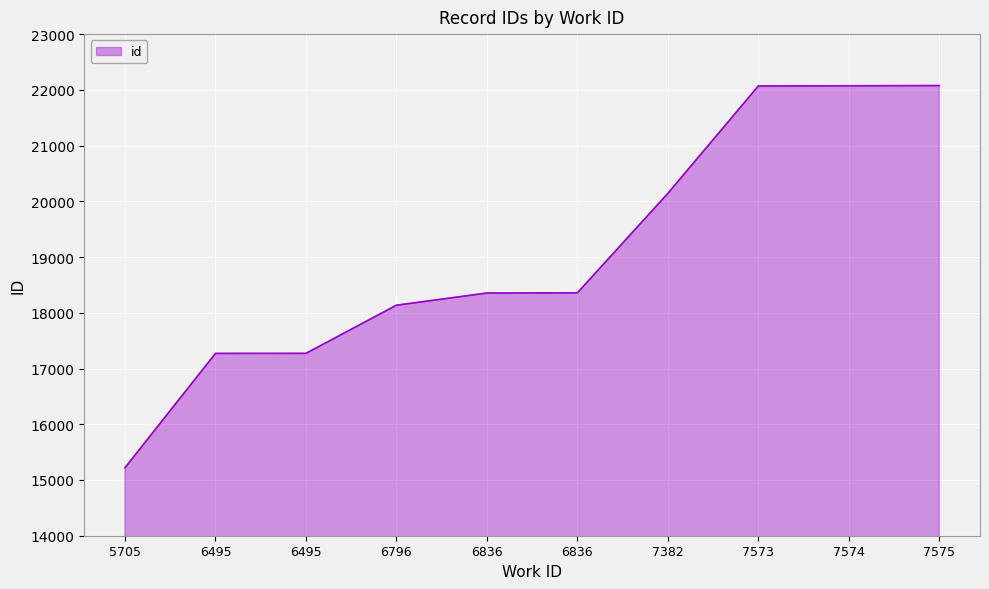

The chart shows a value of 22069 at 7573. True or false?

True